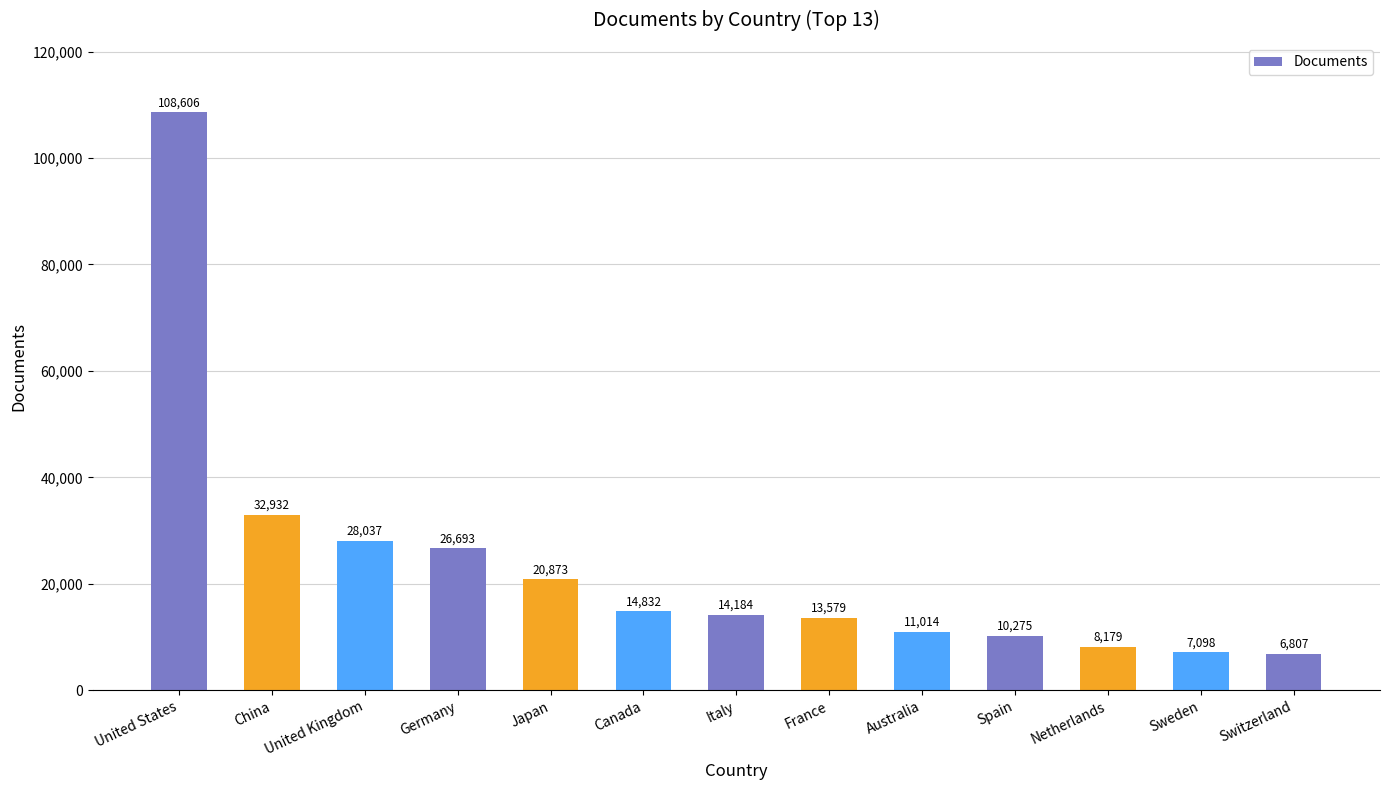

Reading left to right, list all the values displayed in this chart.

108606	32932	28037	26693	20873	14832	14184	13579	11014	10275	8179	7098	6807